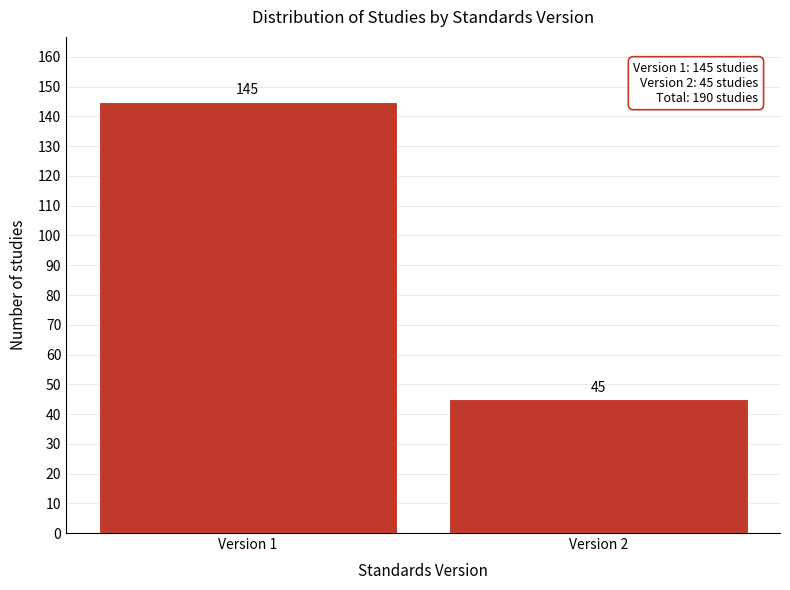

Reading left to right, what are all the values shown in this chart?

Version 1=145	Version 2=45